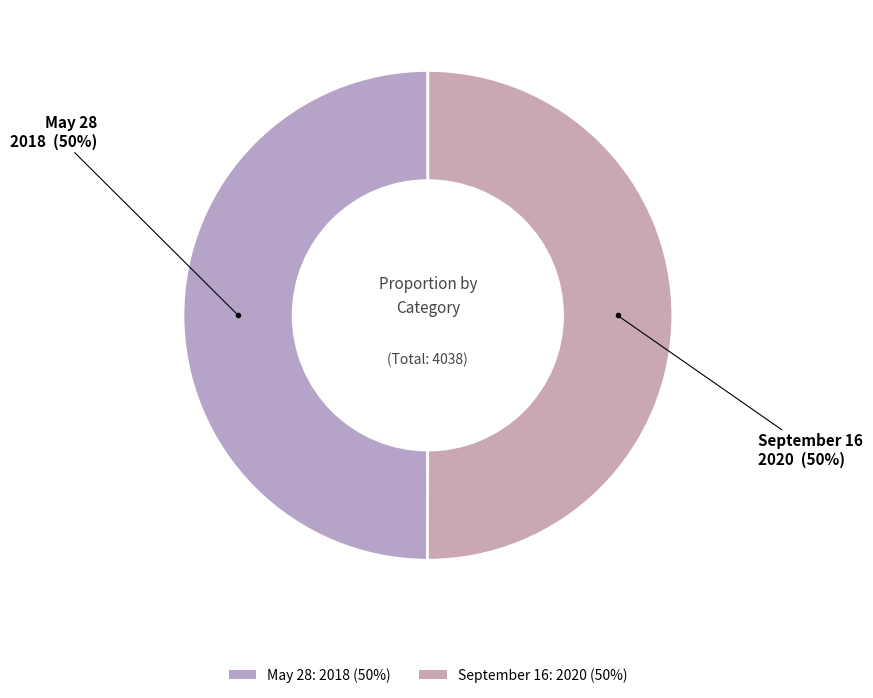

Which slice represents more than half of the pie?

September 16